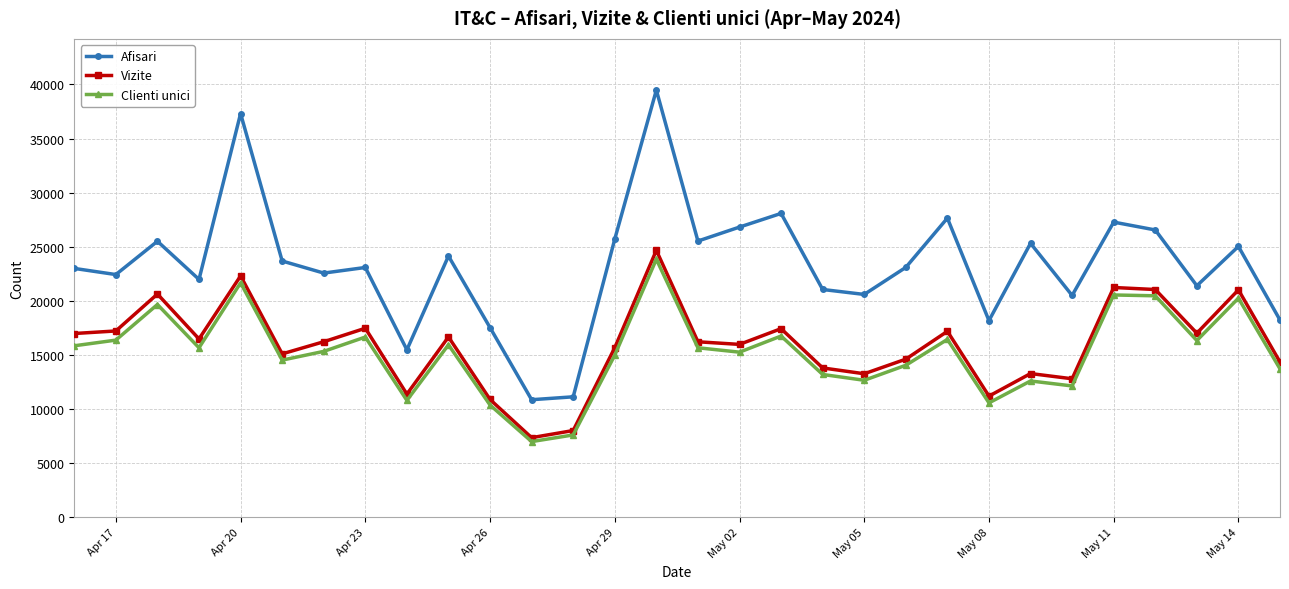

True or false: Vizite has more than 0 points higher than both neighbors.

True